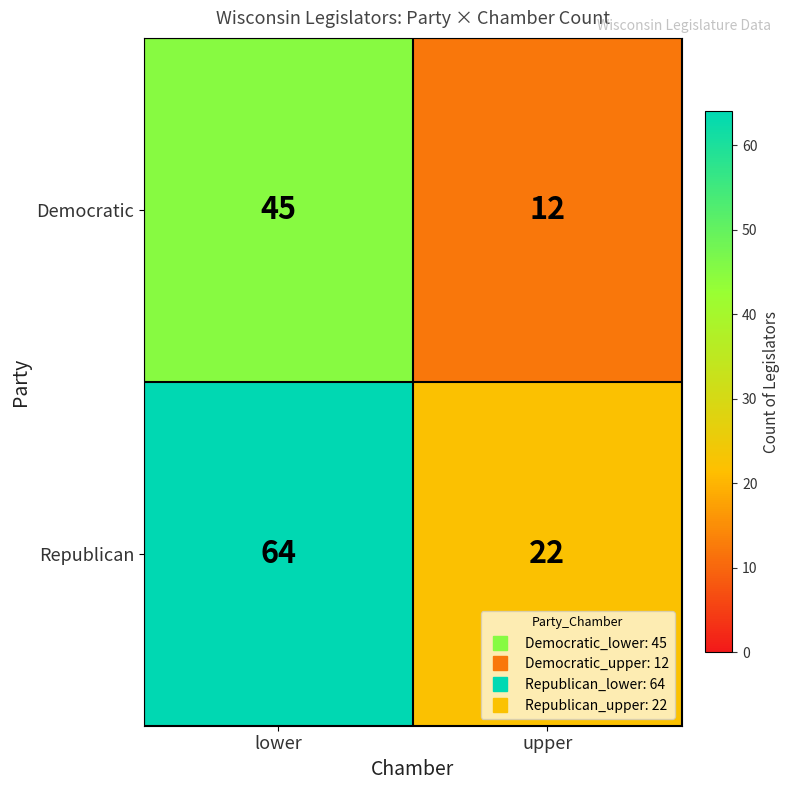

At which label is Democratic closest to 28?

upper